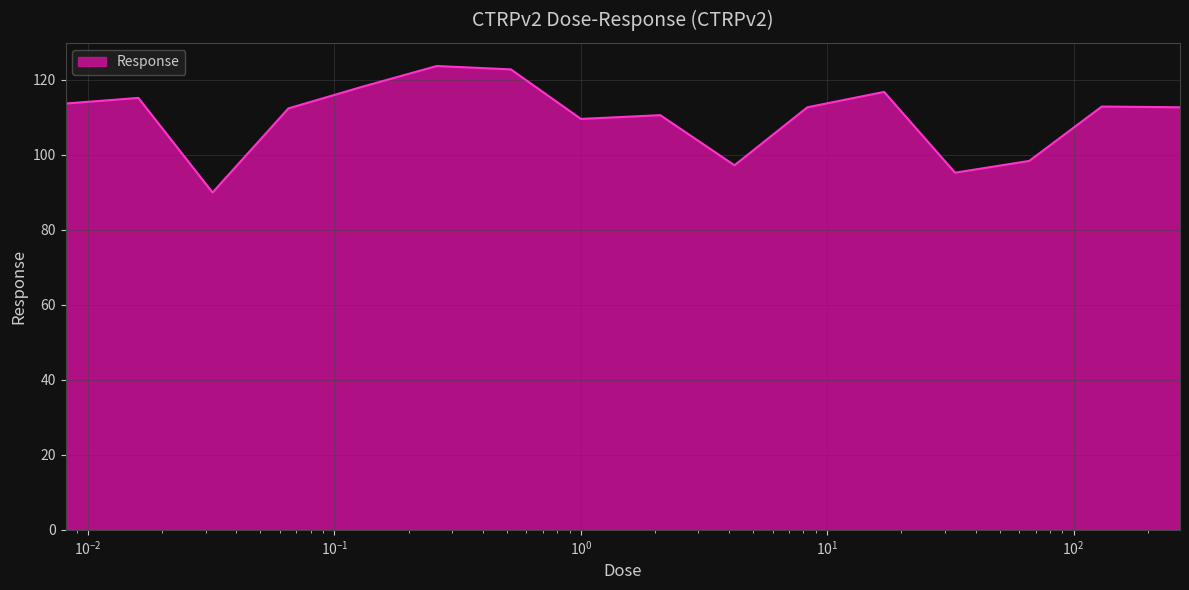

What is the difference between the maximum and minimum values?

33.7